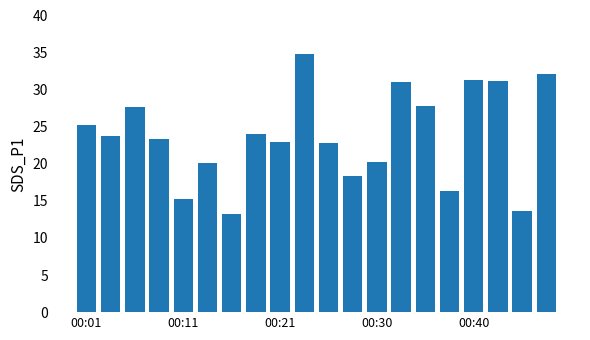

What is the value of the 18th bar from the left?

31.1